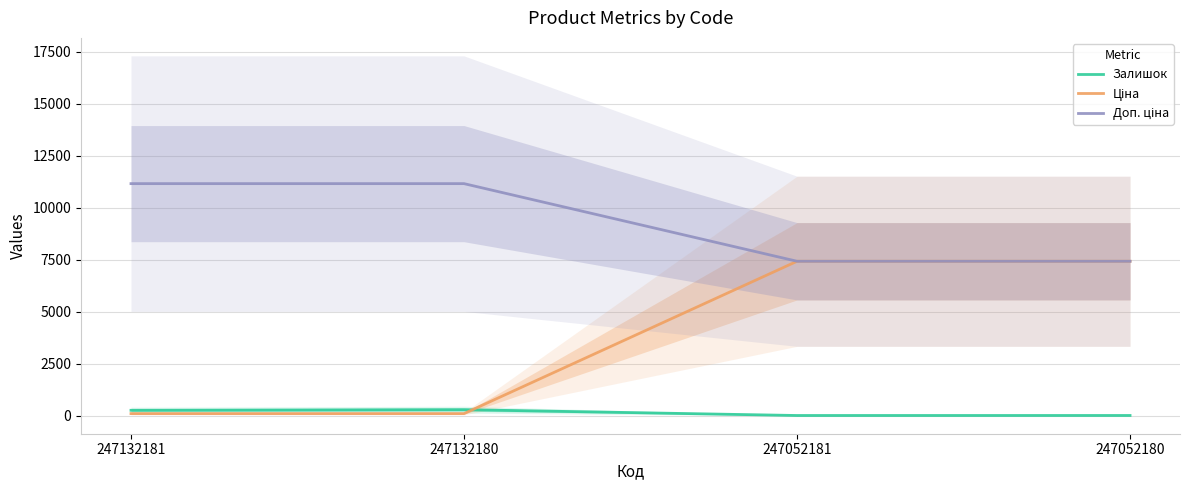

True or false: Доп. ціна and Ціна cross at least once.

False